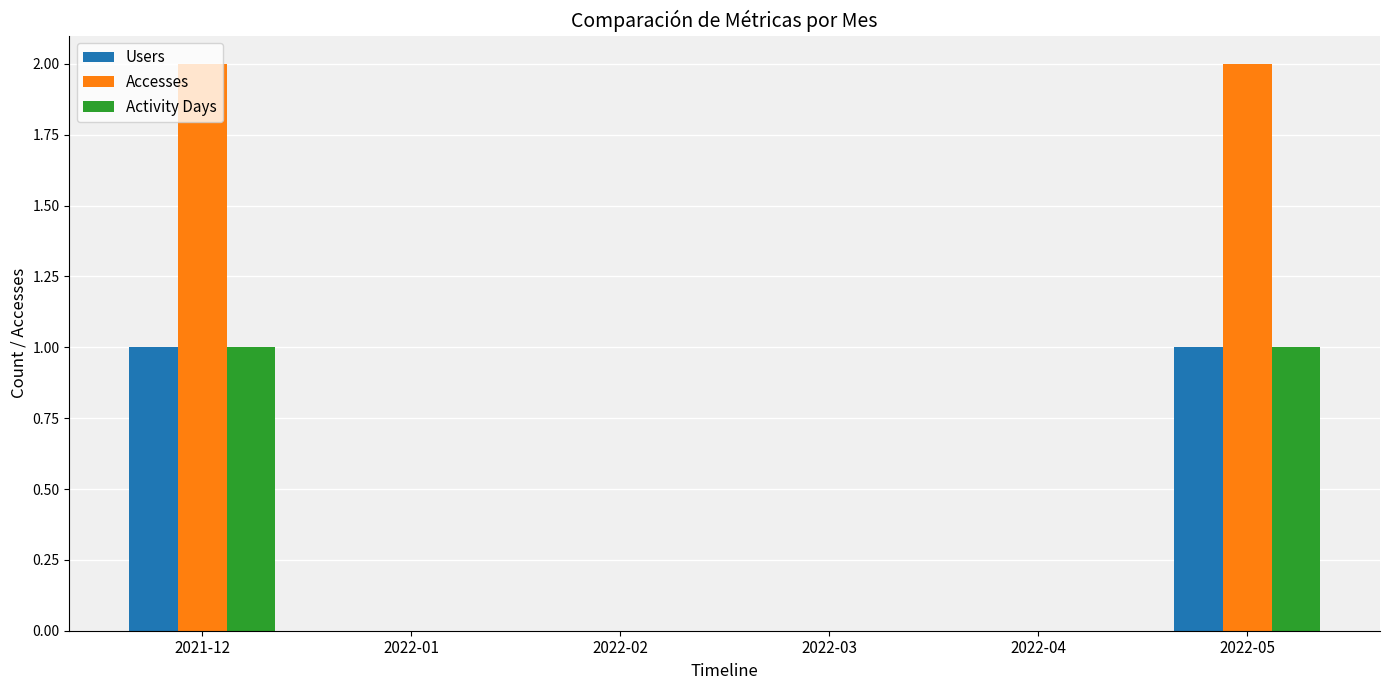

Which series changed the most between 2021-12 and 2022-02?

Accesses